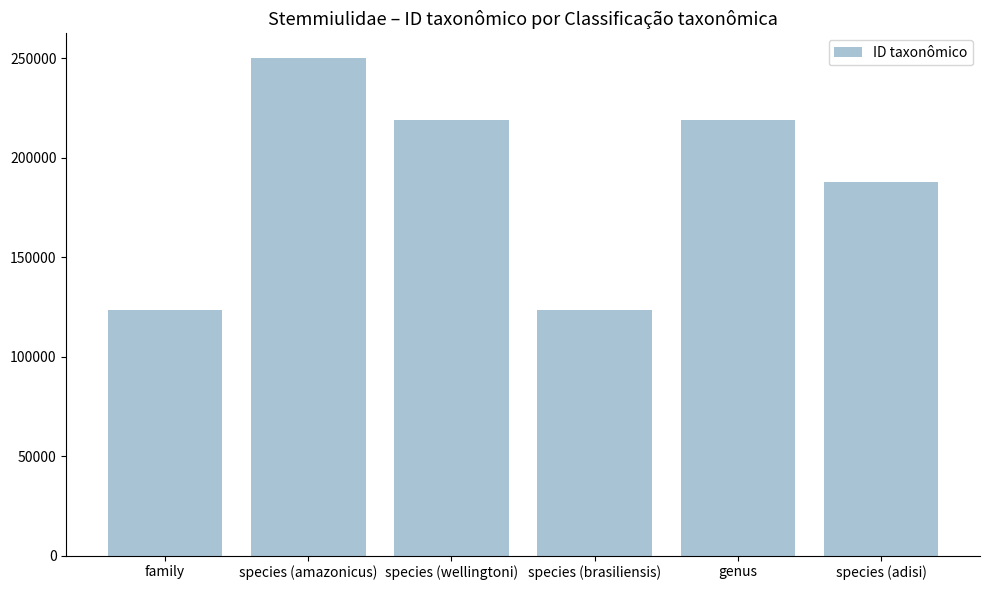

The chart shows a value of 218792 at species (wellingtoni). True or false?

True